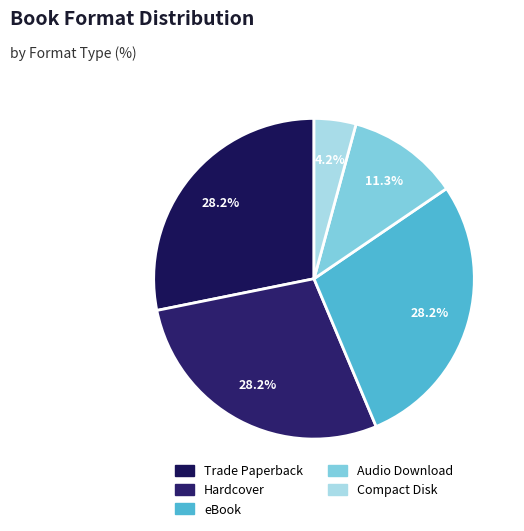

How many slices are in this pie chart?

5